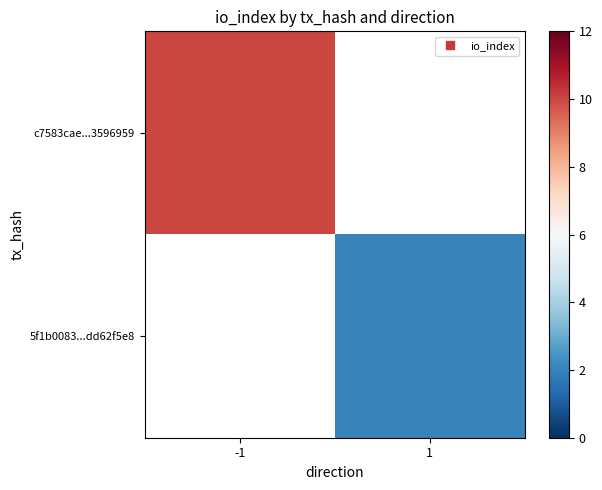

How many values in c7583cae...3596959 are above zero?

1